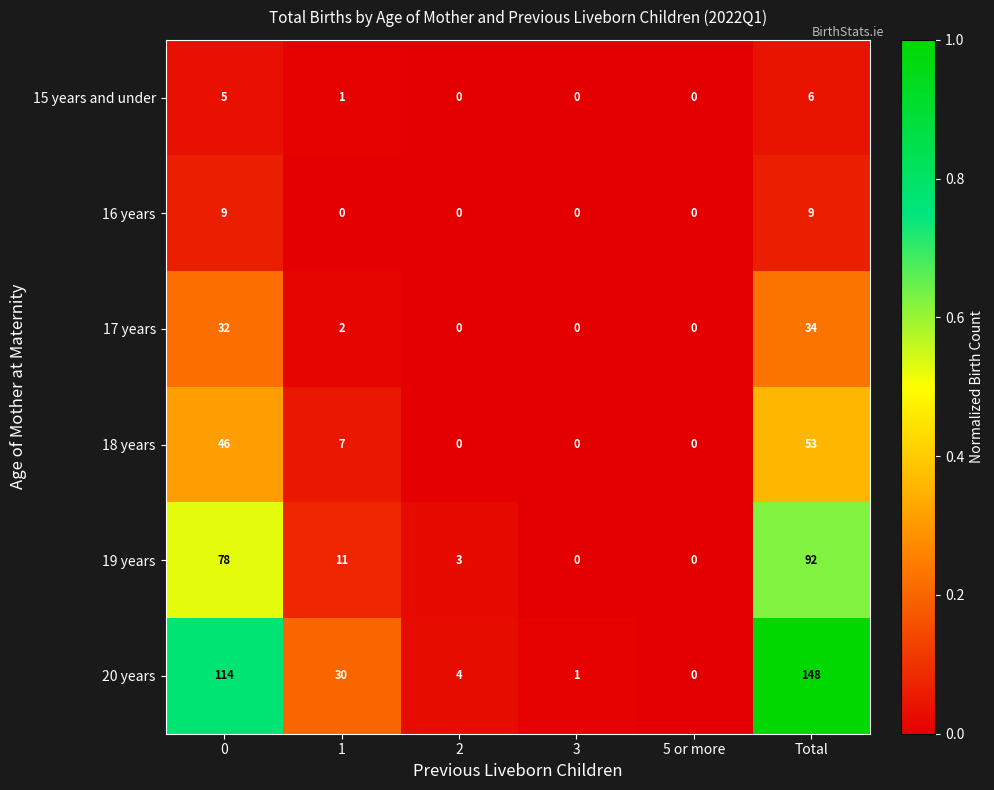

What is the total value across all series at Total?

342